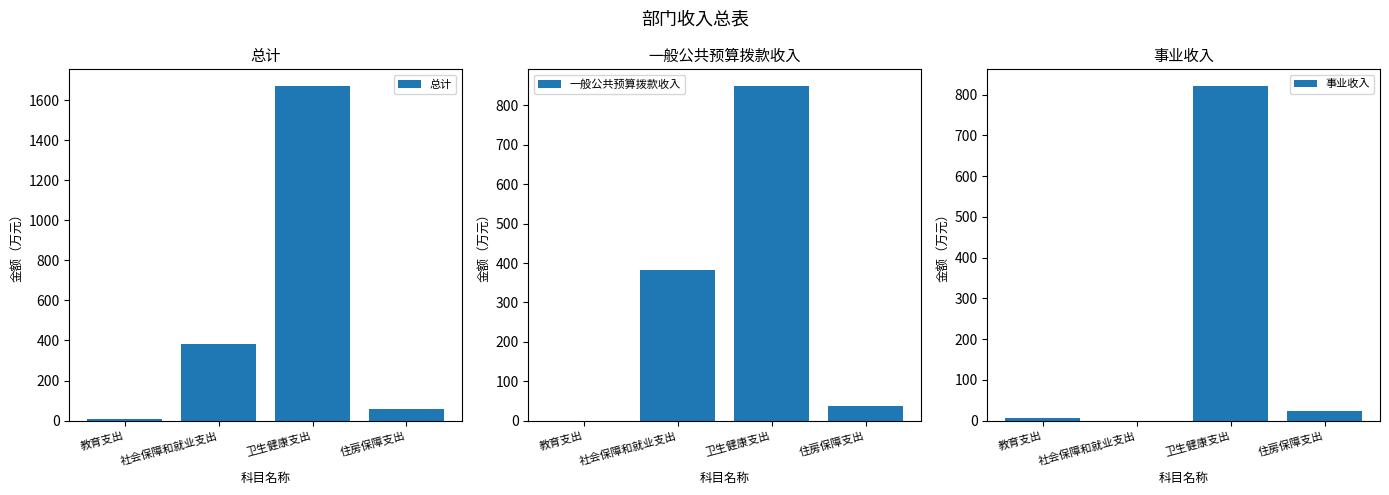

What is the average value of the 总计 series?

529.8